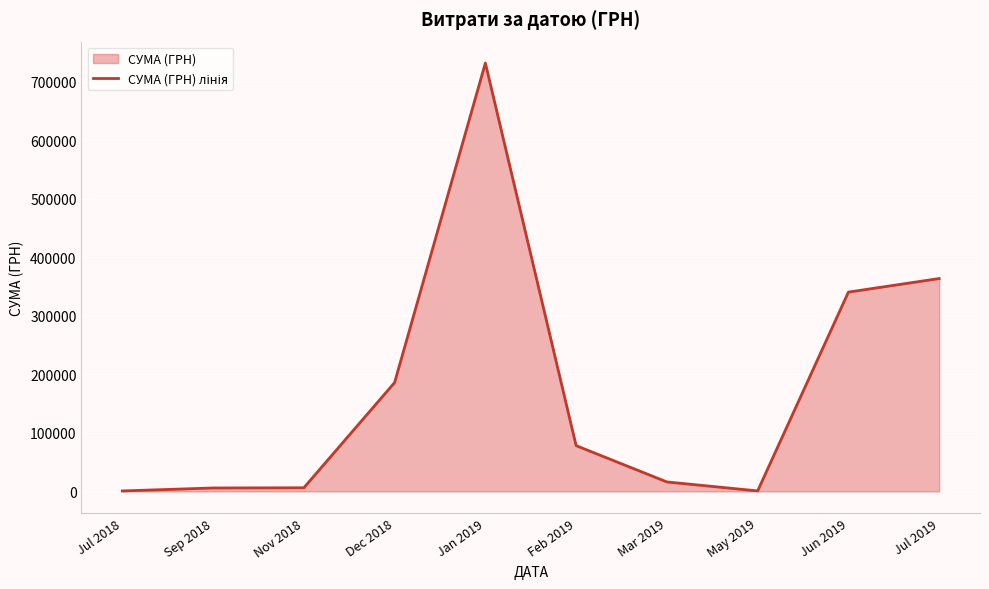

What is the label of the 3rd point from the right?

May 2019